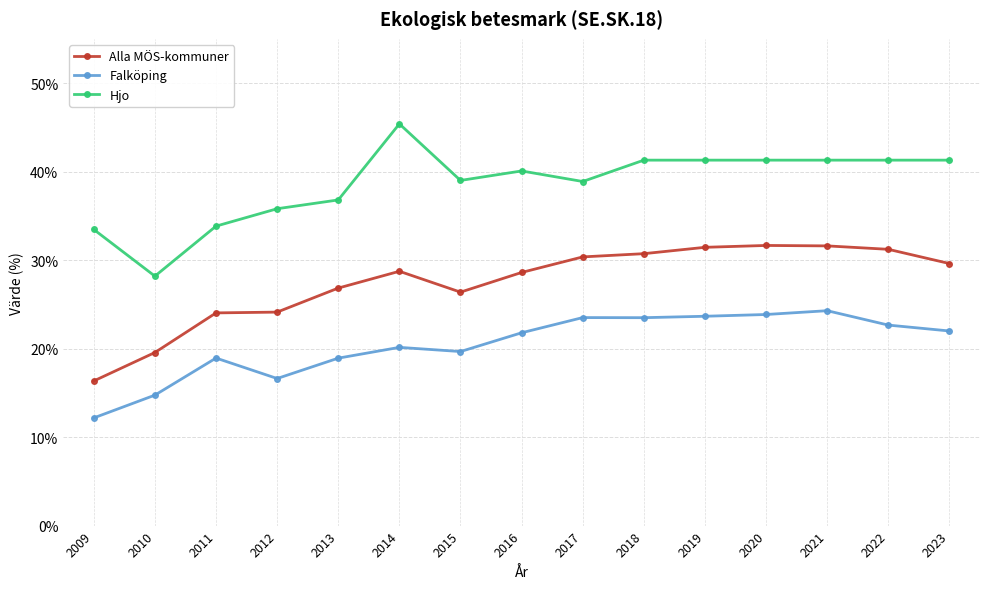

Where does the Falköping series first go above 21?

2016